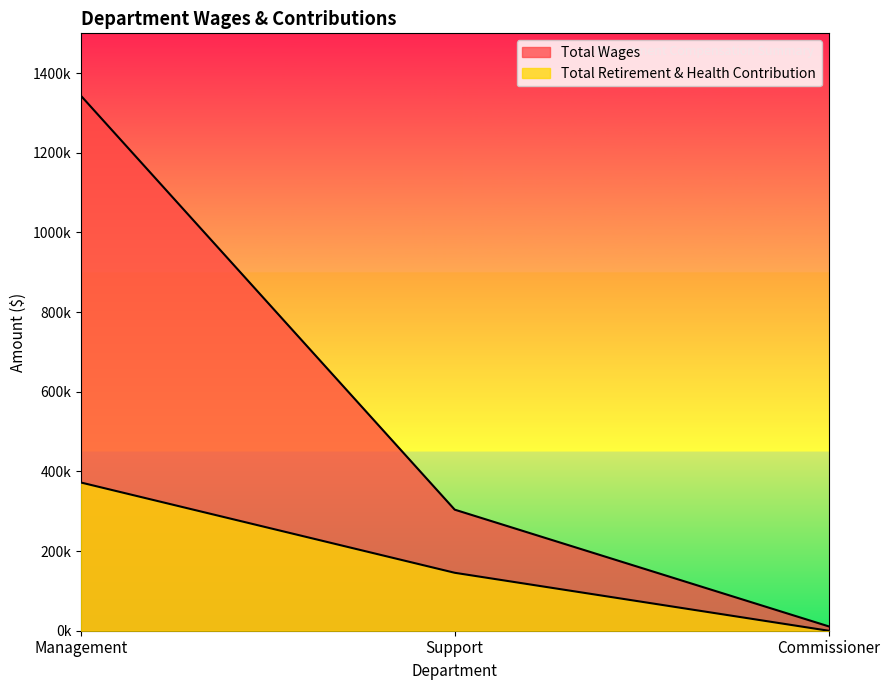

What position from the left is Management?

1